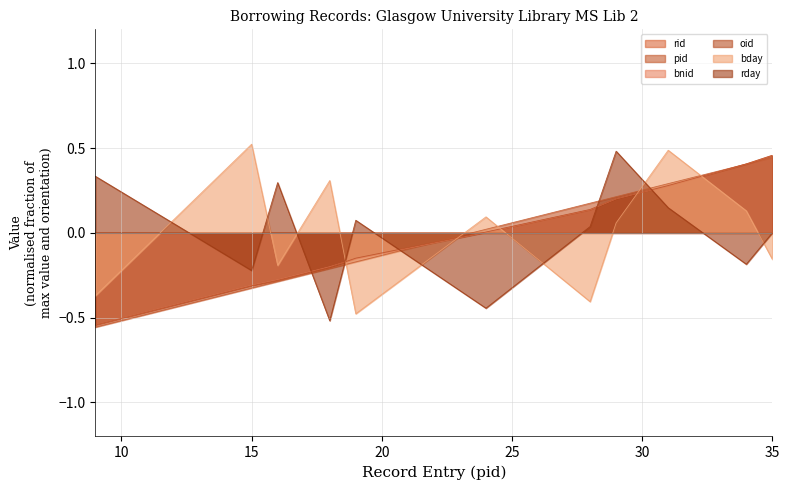

What is the highest value of the pid series?

0.4